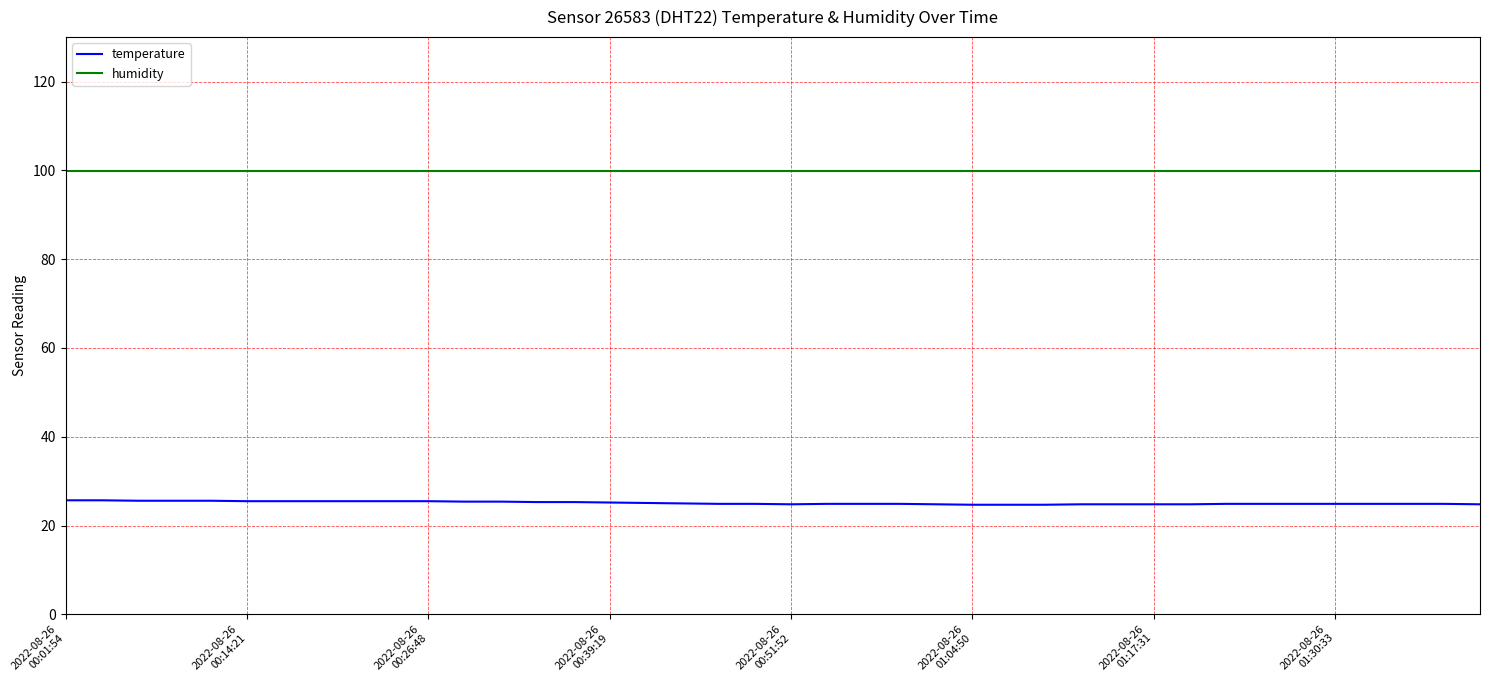

What is the maximum value for temperature?

25.7